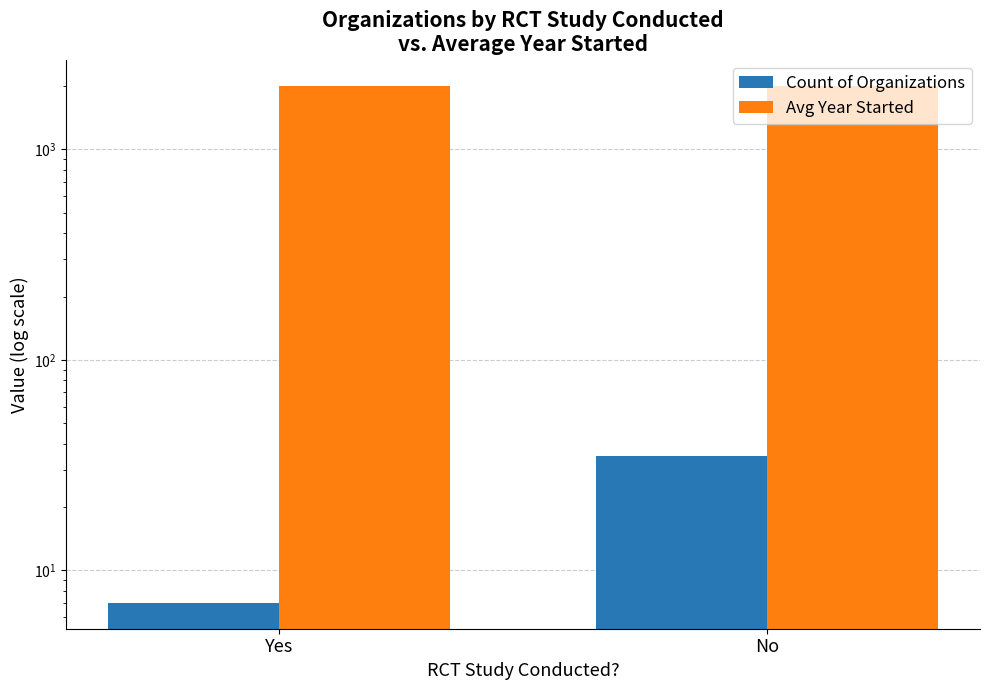

Rank the series by their maximum value, from highest to lowest.

Avg Year Started, Count of Organizations